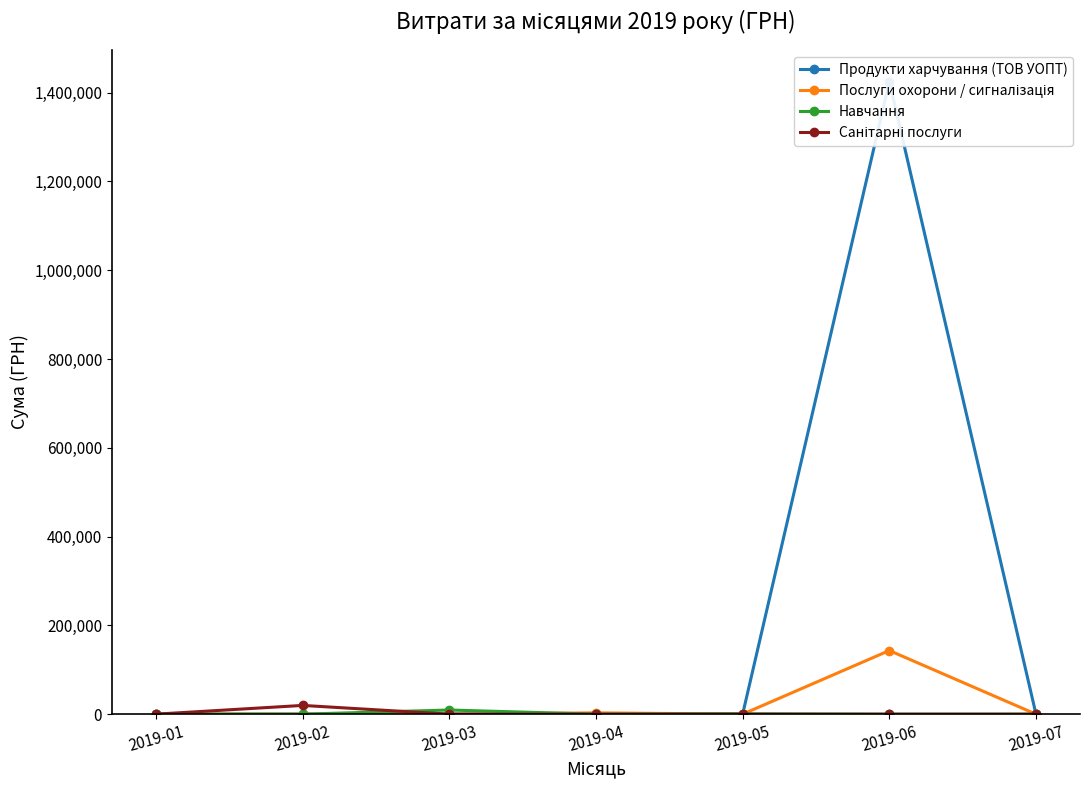

Reading left to right, list all the values displayed in this chart.

Продукти харчування (ТОВ УОПТ): 2019-01=0.0	2019-02=0.0	2019-03=0.0	2019-04=0.0	2019-05=0.0	2019-06=1424874.7	2019-07=0.0
Послуги охорони / сигналізація: 2019-01=0.0	2019-02=0.0	2019-03=0.0	2019-04=2990.0	2019-05=0.0	2019-06=143315.2	2019-07=0.0
Навчання: 2019-01=0.0	2019-02=0.0	2019-03=9350.4	2019-04=0.0	2019-05=780.0	2019-06=0.0	2019-07=0.0
Санітарні послуги: 2019-01=0.0	2019-02=19704.1	2019-03=0.0	2019-04=0.0	2019-05=0.0	2019-06=0.0	2019-07=0.0